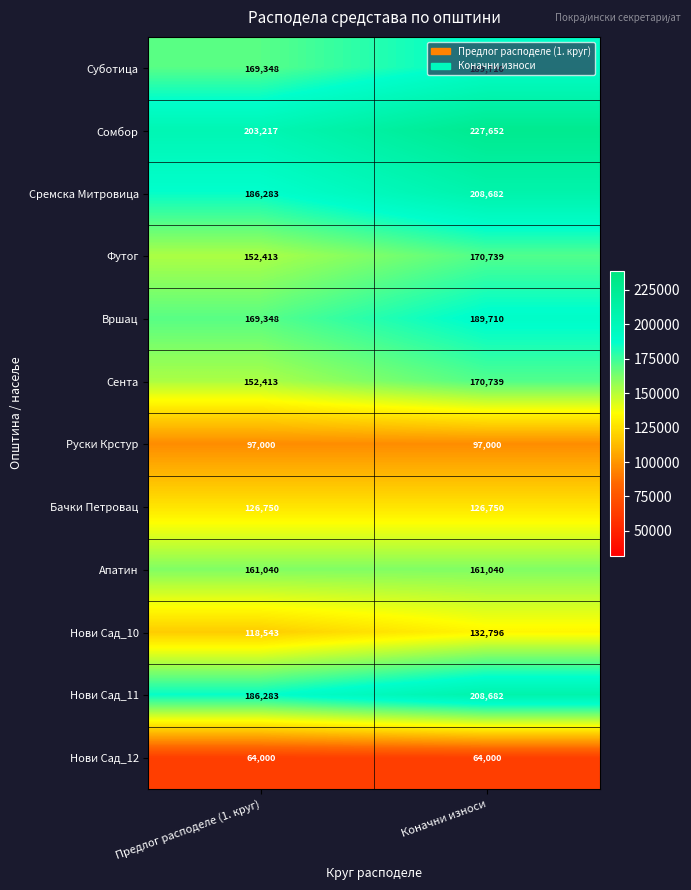

Where is Футог nearest to the value 161576?

Предлог расподеле (1. круг)